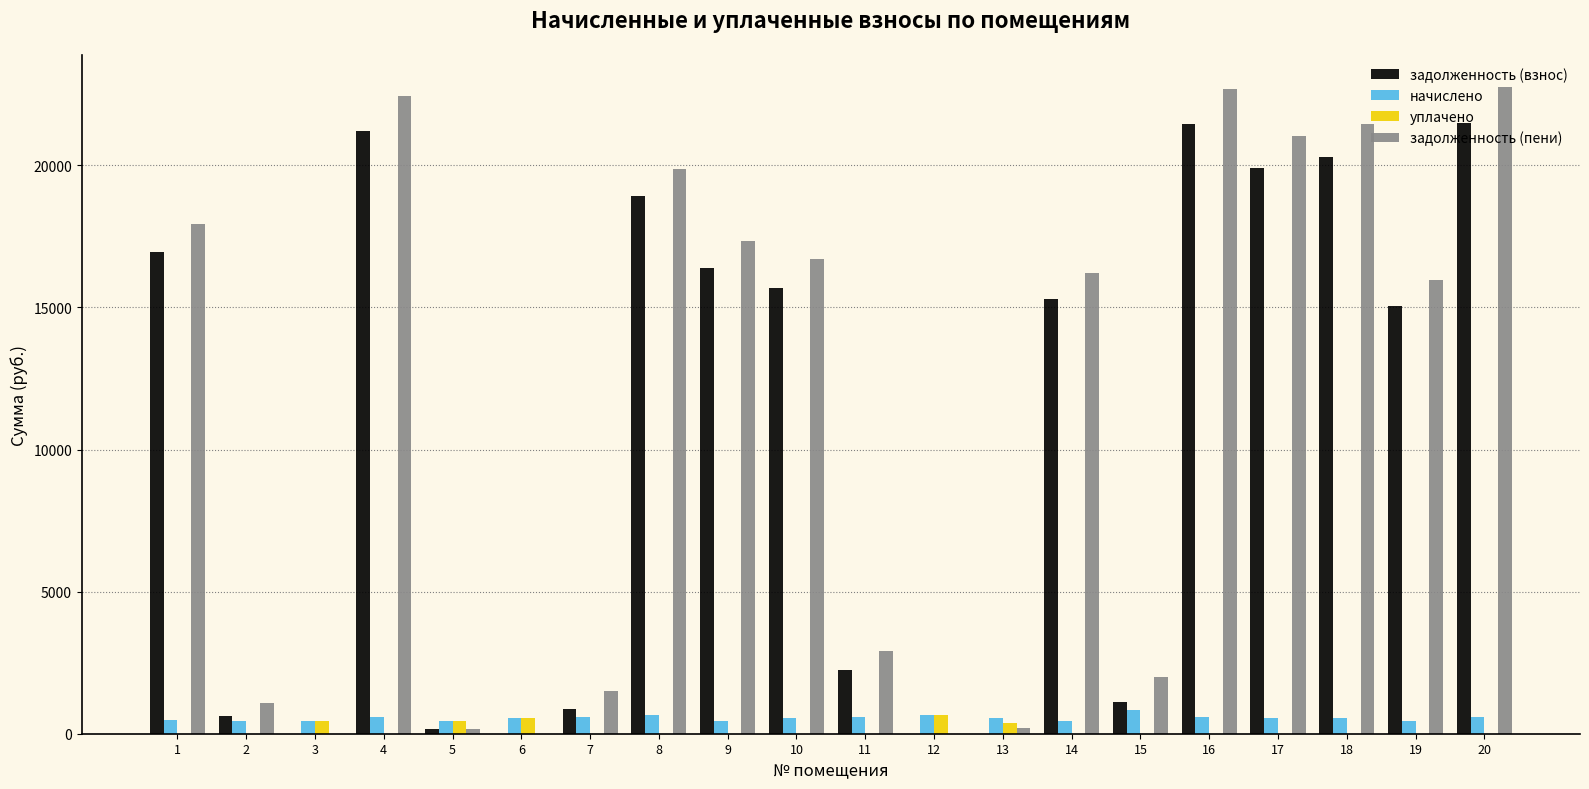

What is the highest value of the задолженность (пени) series?

22755.9